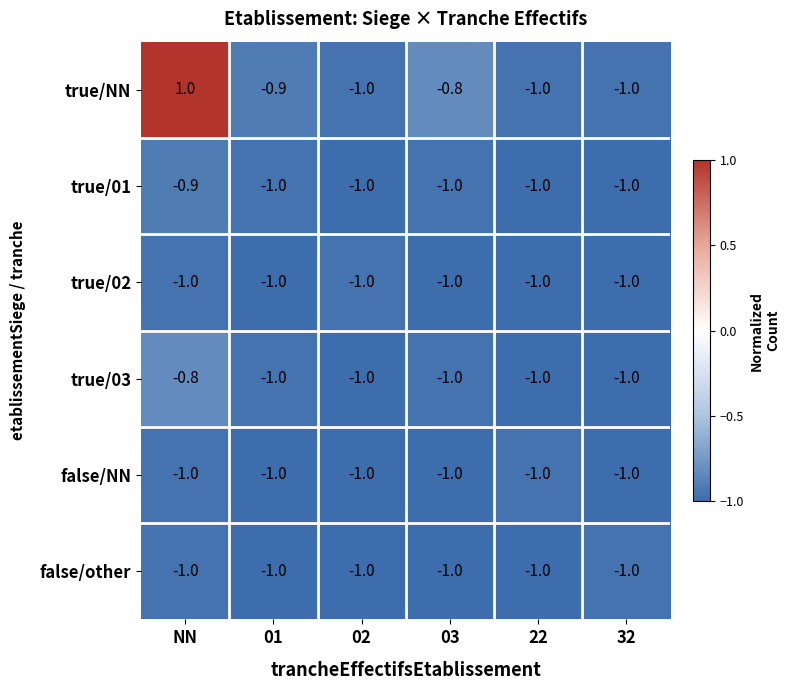

Which series changed the most between NN and 01?

true/NN